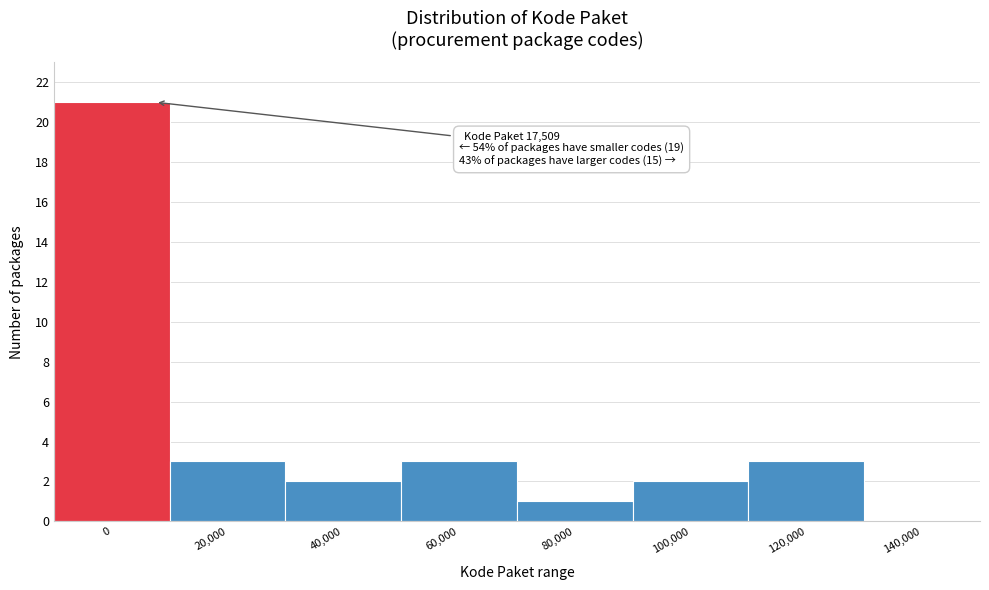

Reading right to left, transcribe all the data shown in this chart.

140,000=0	120,000=3	100,000=2	80,000=1	60,000=3	40,000=2	20,000=3	0=21